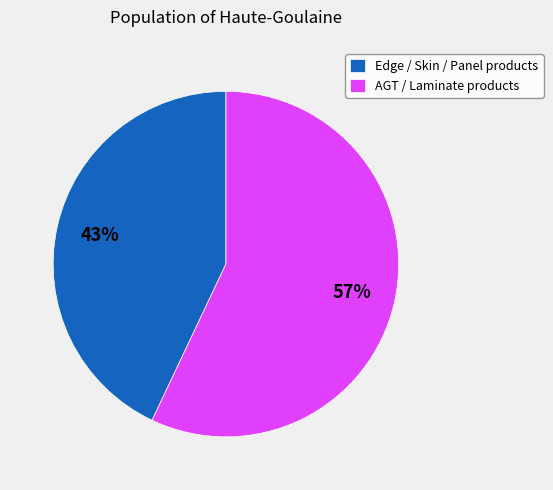

To the nearest percent, what percentage of the pie is AGT / Laminate products?

57%